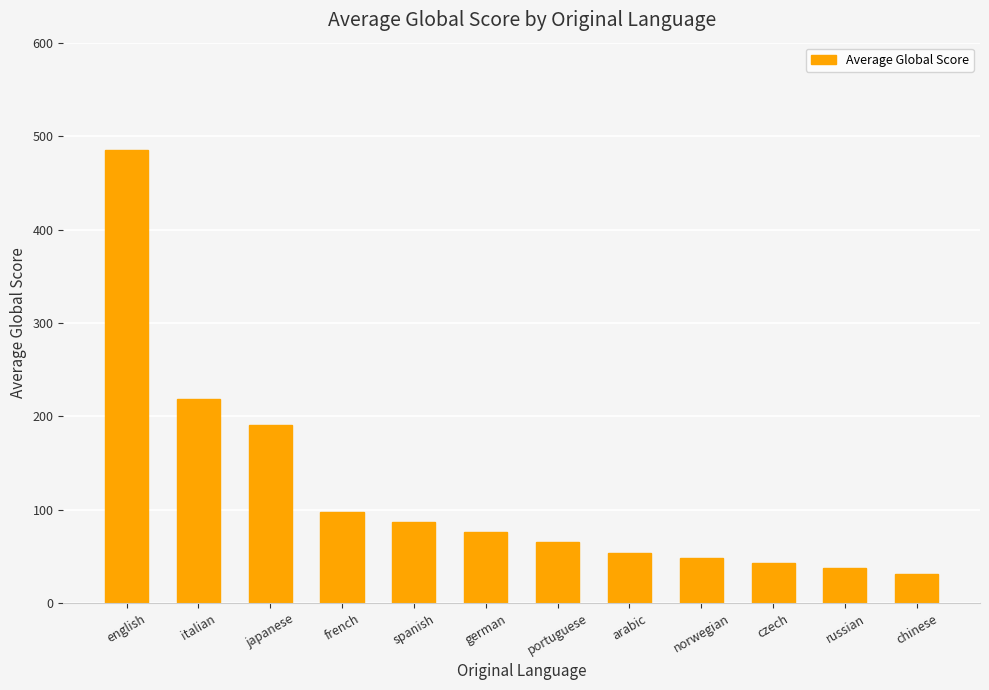

Which label corresponds to the largest value in the chart?

english